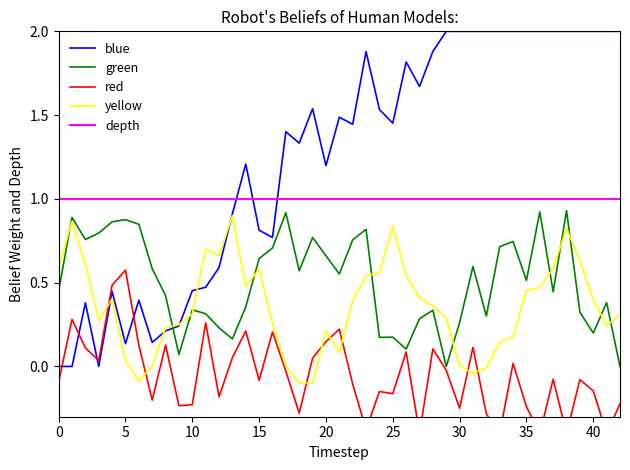

After their last crossing, which series has the higher values: blue or depth?

blue